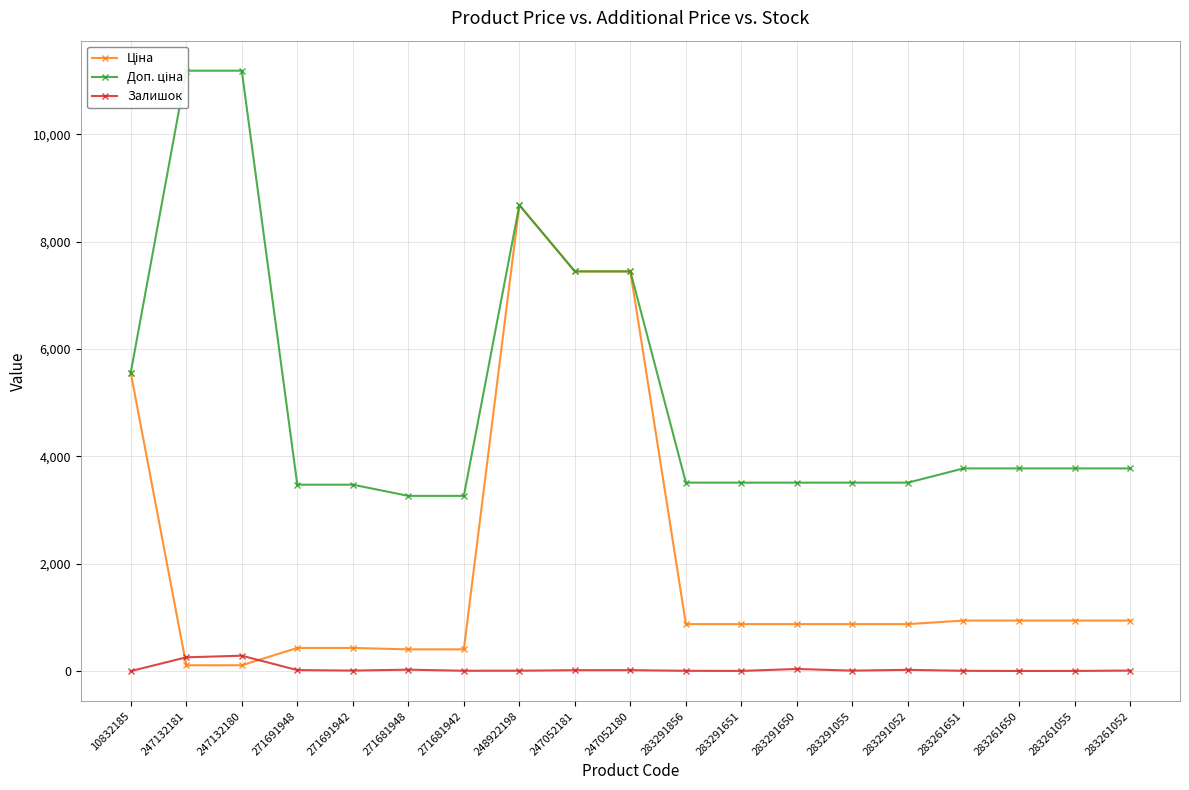

After their last crossing, which series has the higher values: Ціна or Залишок?

Ціна